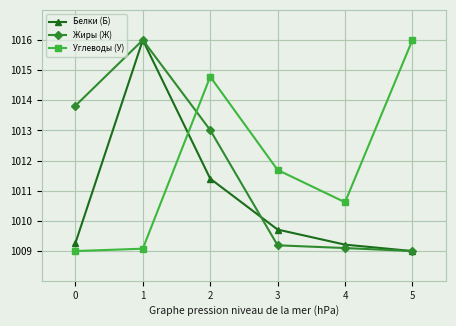

How many series are shown in this chart?

3